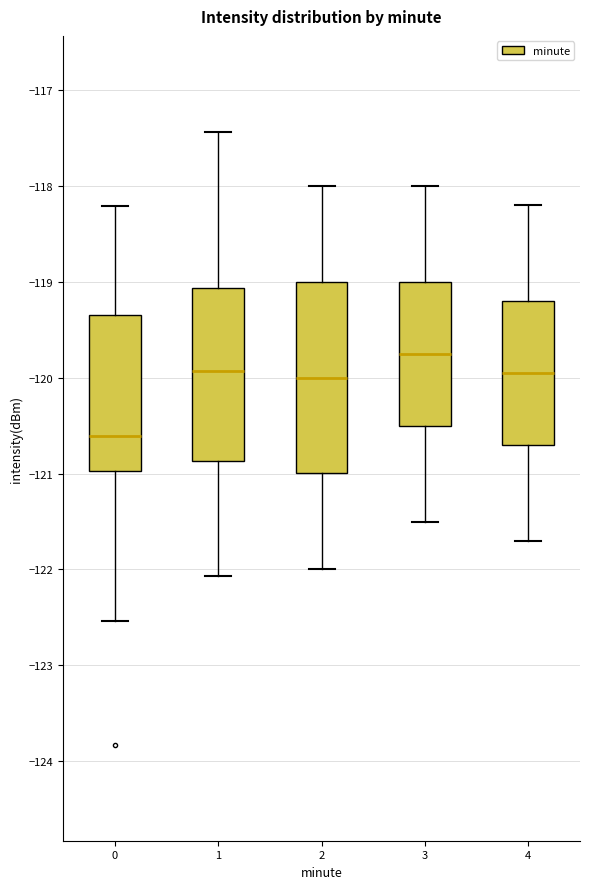

Which box is the tallest, from its lower edge to its upper edge?

2